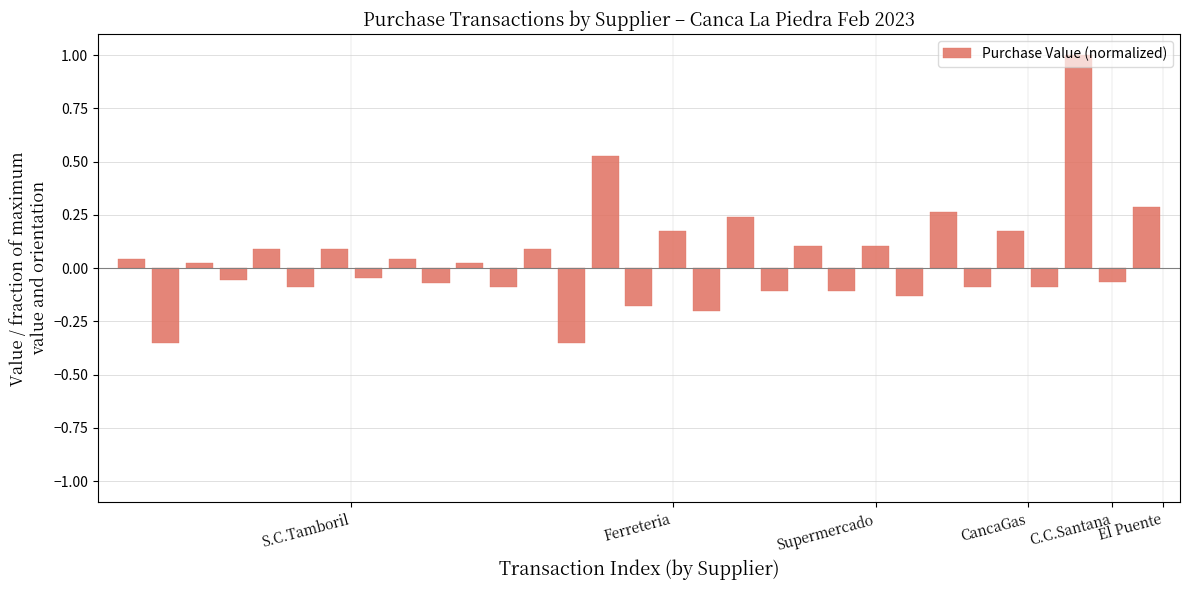

How many bars are there in total?

31